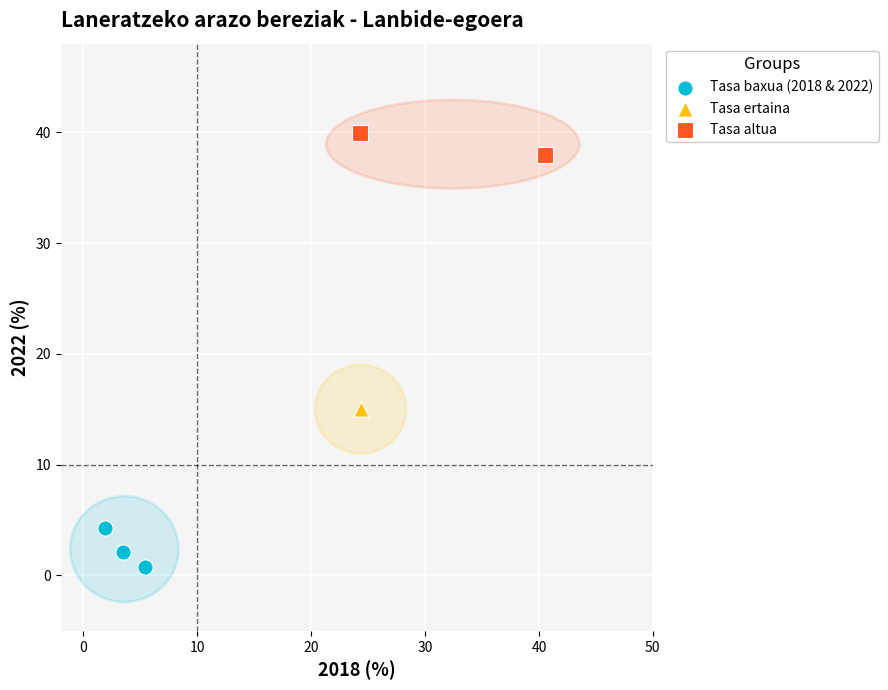

What are all the series names shown in the legend?

Tasa baxua (2018 & 2022), Tasa ertaina, Tasa altua